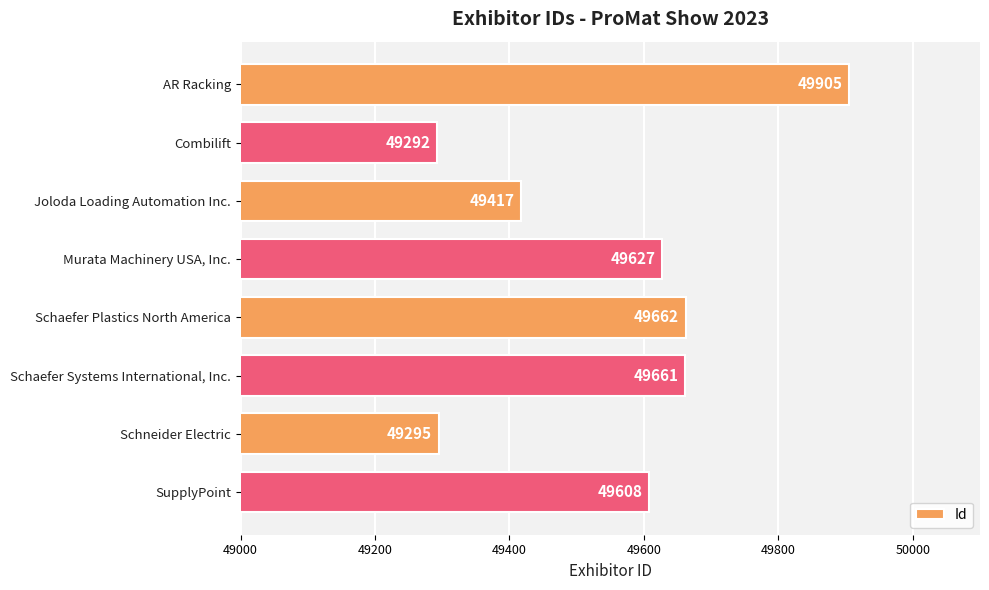

The chart shows a value of 49905 at AR Racking. True or false?

True